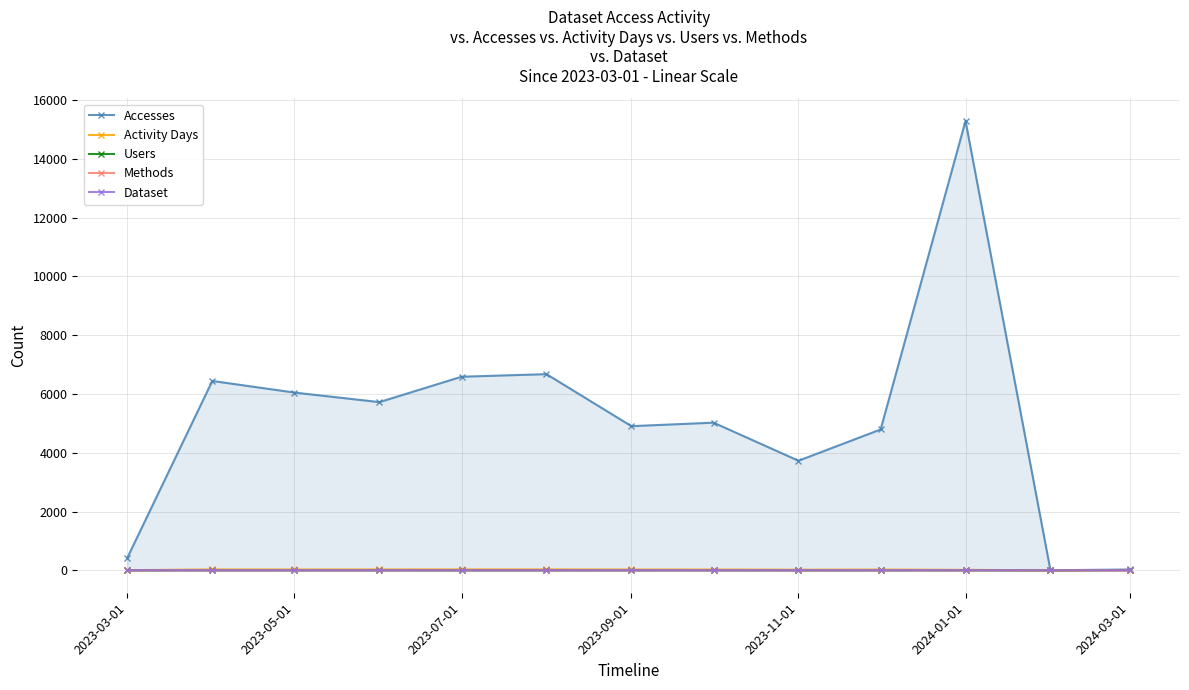

Reading right to left, list all the values displayed in this chart.

Accesses: 27	0	15293	4792	3728	5024	4905	6675	6587	5723	6048	6443	429
Activity Days: 8	0	14	25	20	26	27	31	31	30	28	30	2
Users: 7	0	2	1	1	2	1	1	1	1	1	1	1
Methods: 1	0	2	1	1	2	1	1	1	1	1	1	1
Dataset: 1	0	1	1	1	1	1	1	1	1	1	1	1